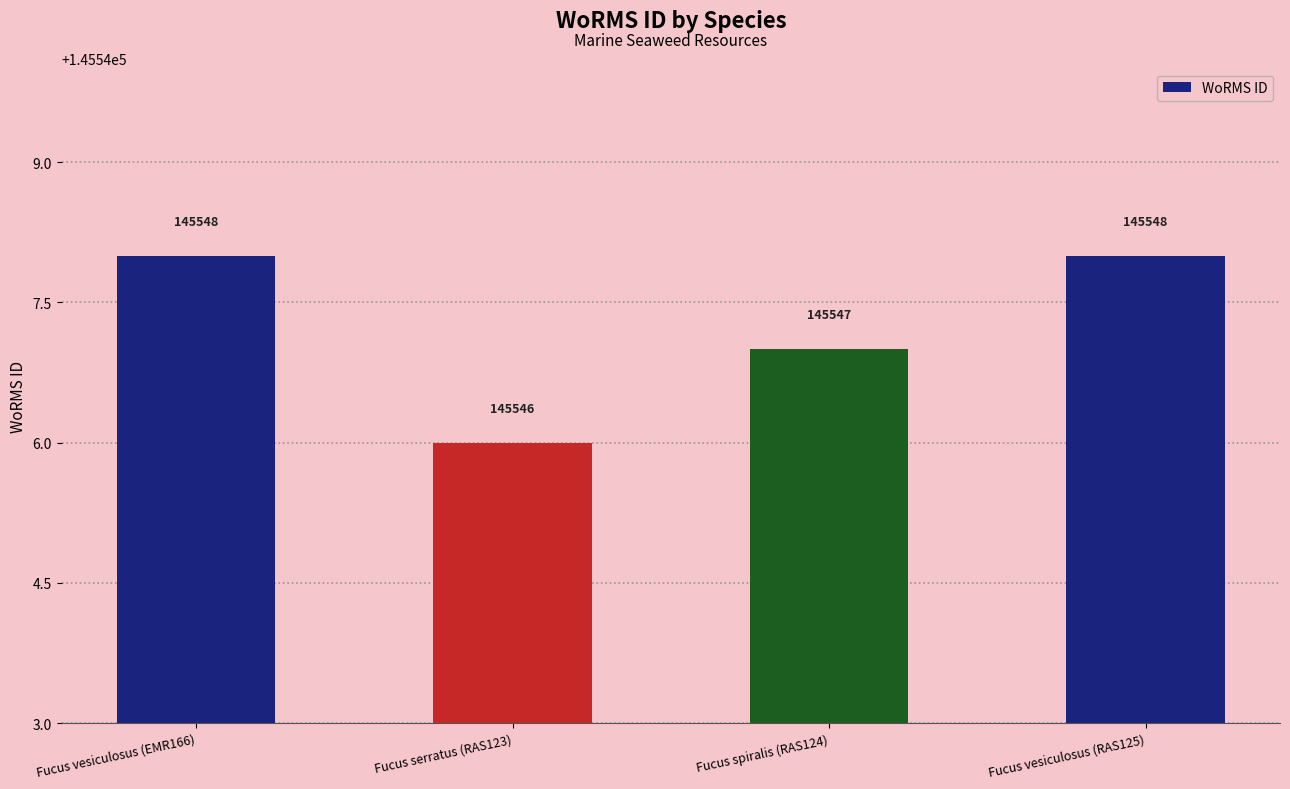

What is the sum of the values at Fucus vesiculosus (EMR166) and Fucus vesiculosus (RAS125)?

291096